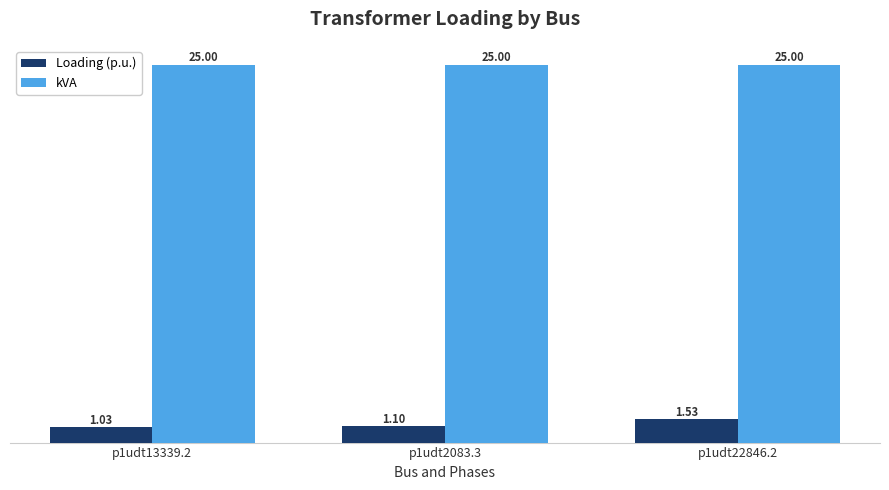

Where is Loading (p.u.) nearest to the value 1?

p1udt13339.2